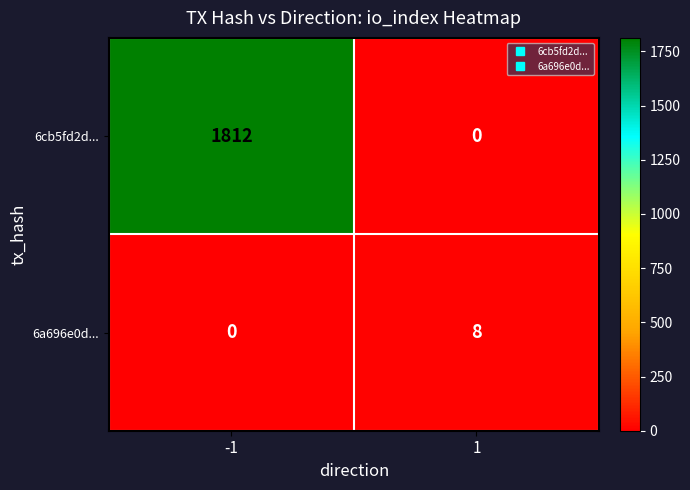

Is it true that 6a696e0d... equals 3 at 1?

False